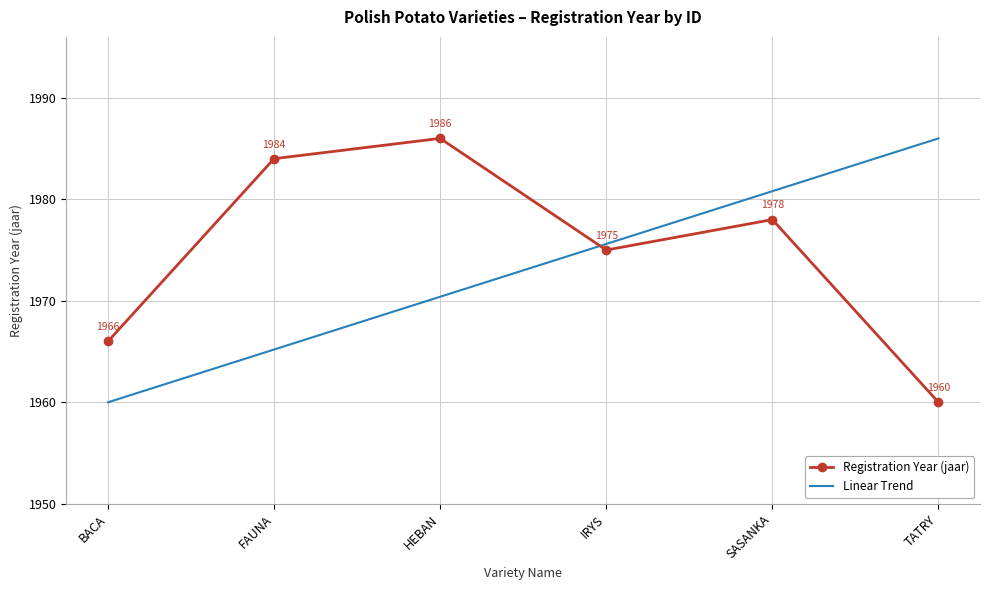

The Linear Trend series shows 870.7 at SASANKA. True or false?

False